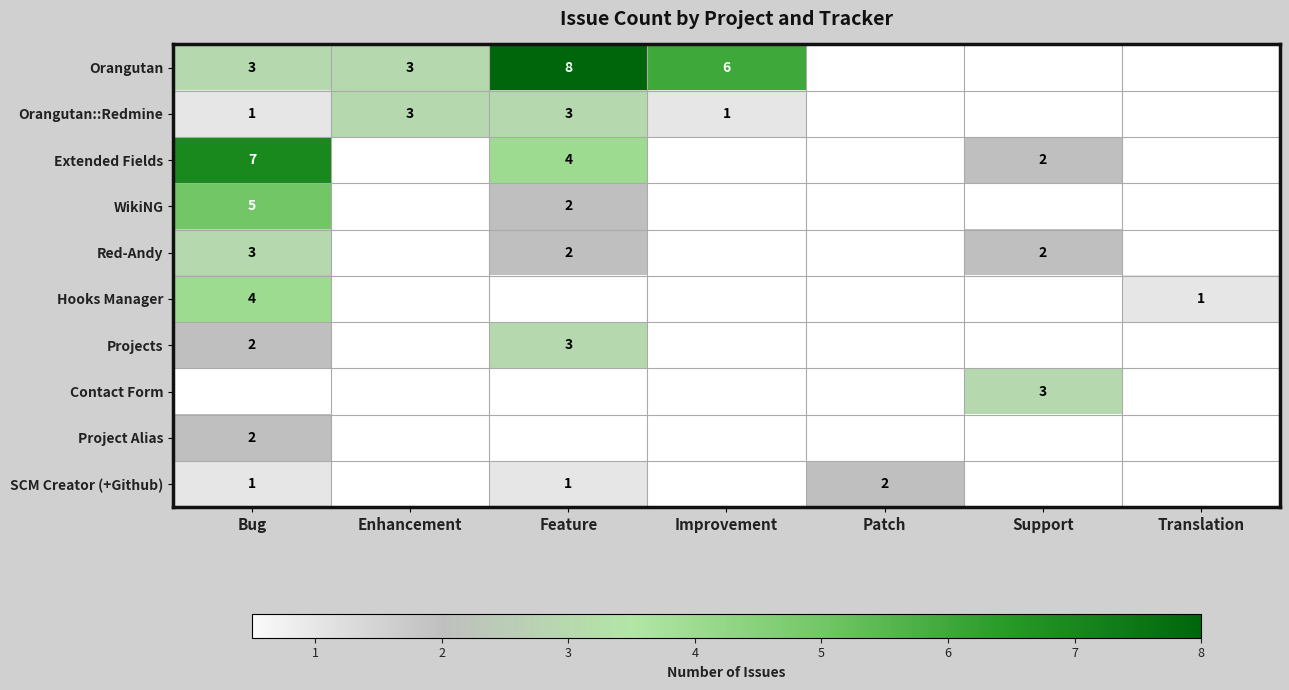

The value of Orangutan at Bug is 3. True or false?

True